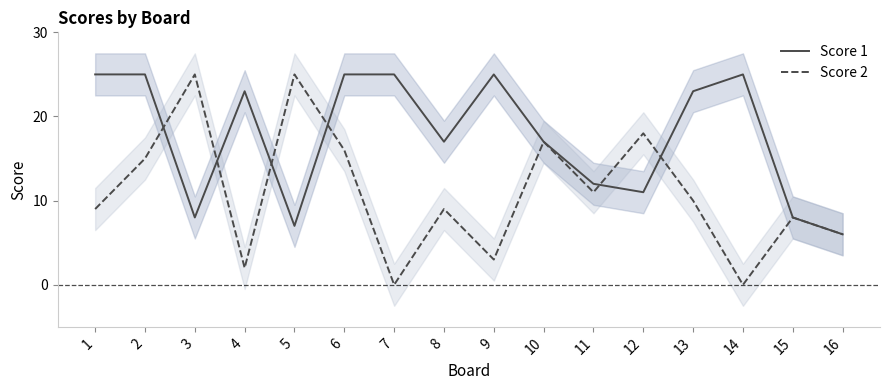

What is the difference between the maximum and minimum values in the Score 1 series?

19